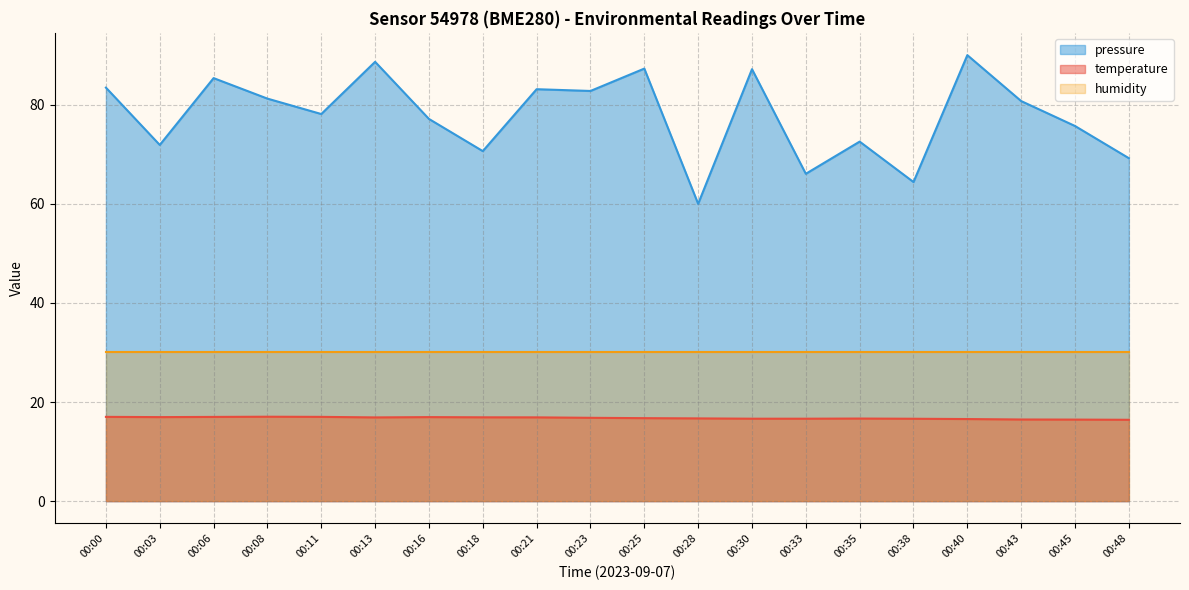

What are all the series names shown in the legend?

pressure, temperature, humidity